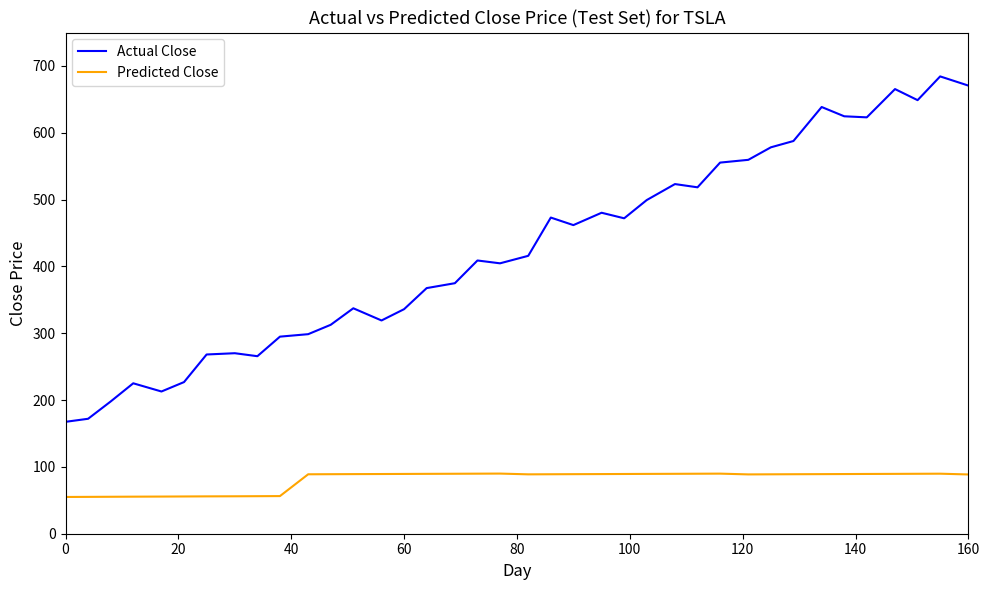

True or false: Predicted Close and Actual Close intersect in this chart.

False